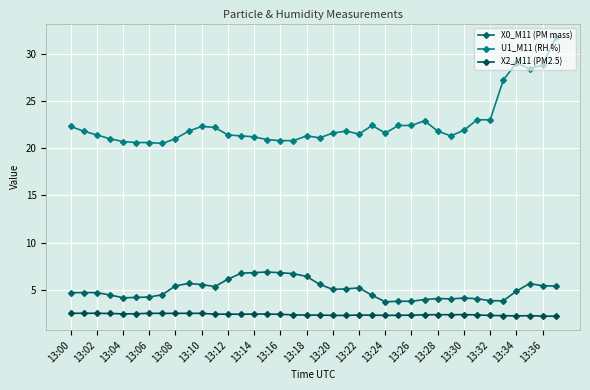

How many data points does each series have?

38